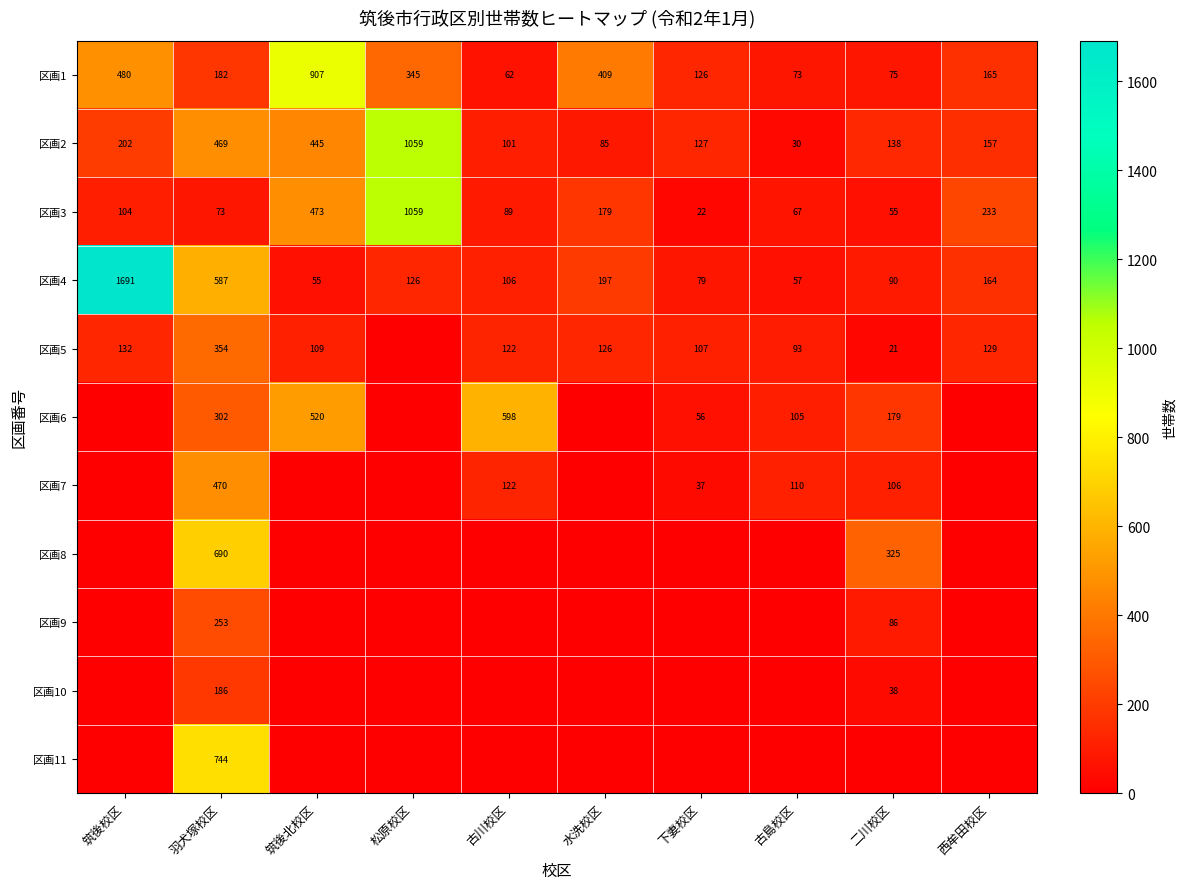

At which label is 区画2 closest to 544?

羽犬塚校区